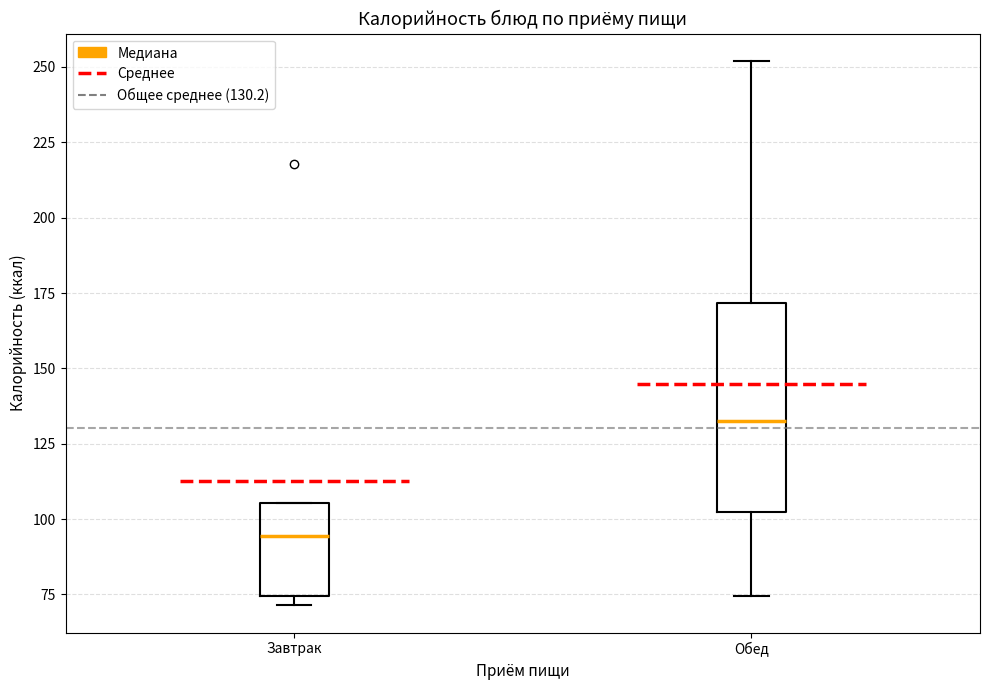

Reading left to right, transcribe this box plot: for each box, give where its median line is, the range the box spans, and where its two whiskers end, as read against the y-axis. The values are not printed on the chart, so give them approximately, as read against the axis.

Завтрак: median 95, box 75 to 105, whiskers 70 to 105
Обед: median 135, box 100 to 170, whiskers 75 to 250